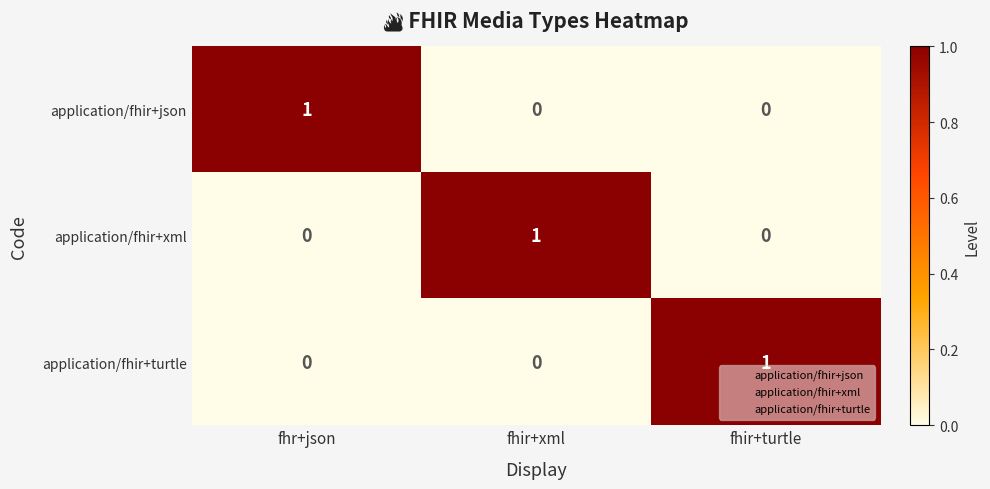

The application/fhir+turtle series shows 0 at fhr+json. True or false?

True